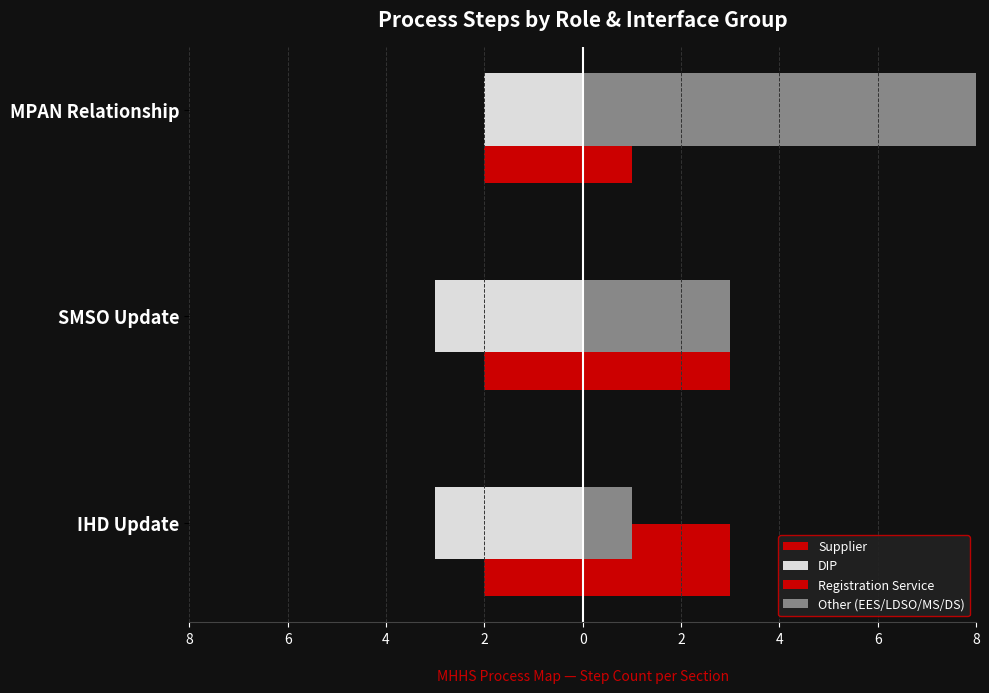

What is the lowest value of the DIP series?

-3.0